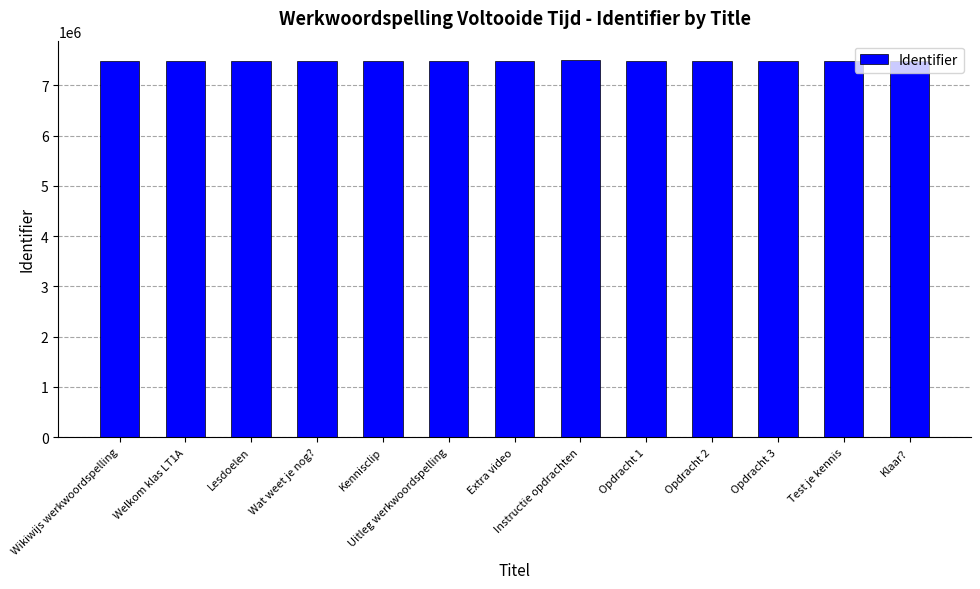

How many data points are less than 7482613?

6